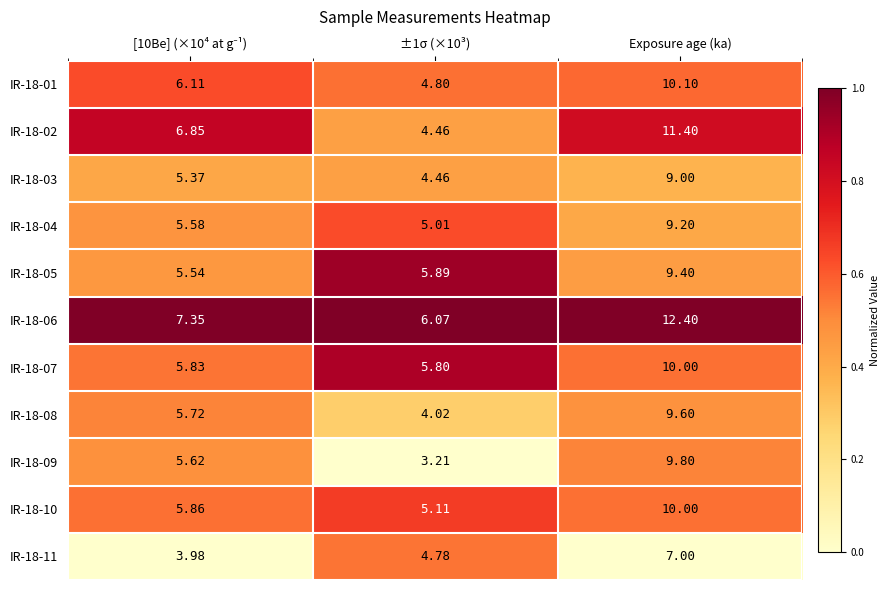

What is the greatest value displayed?

12.4